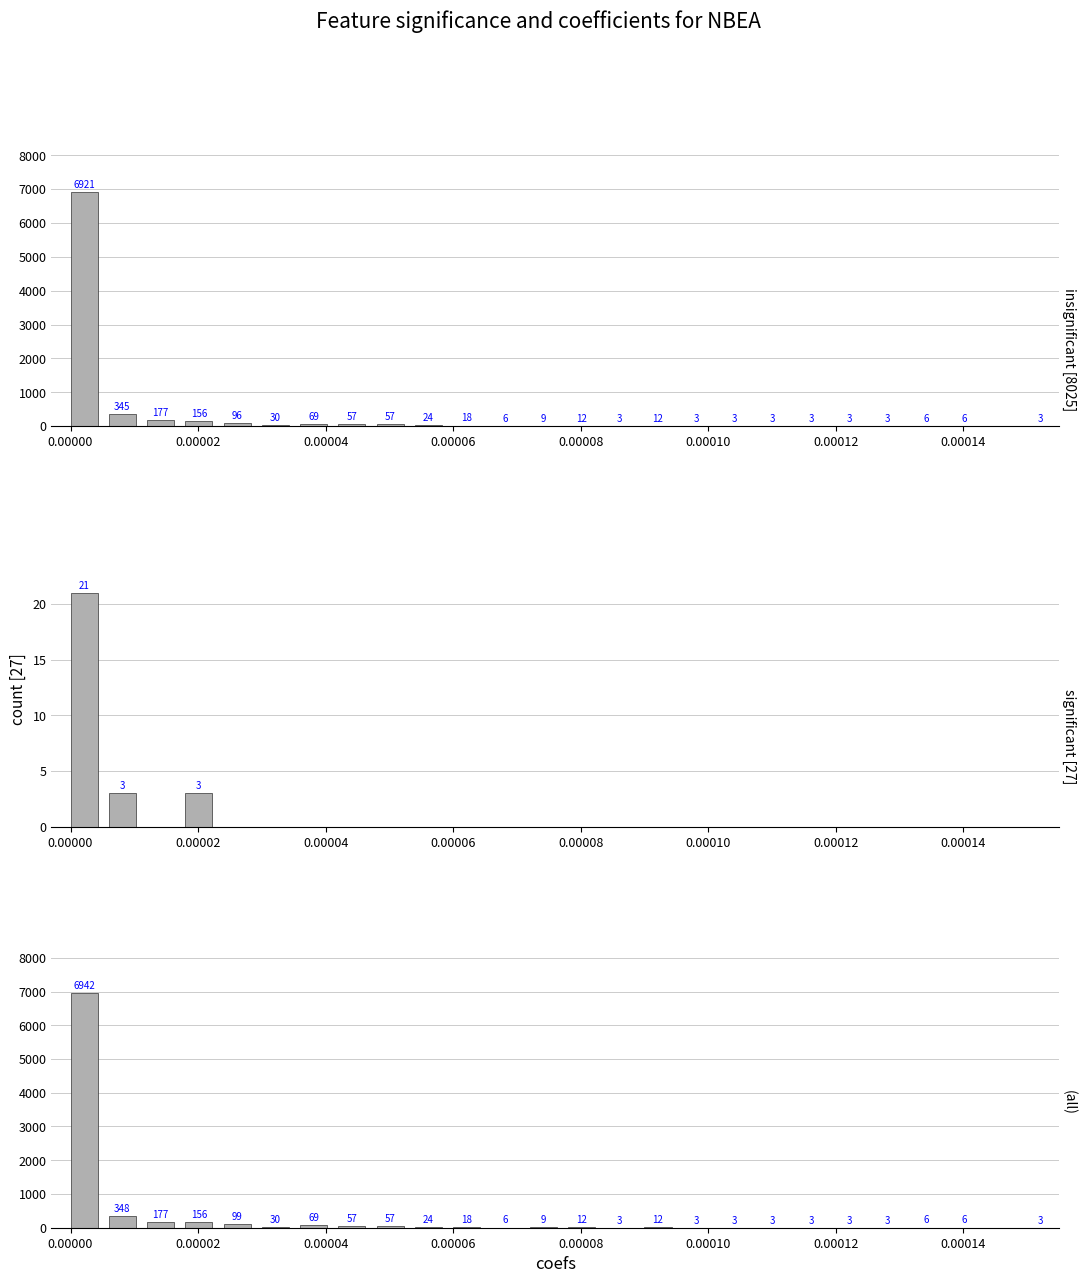

How many values in significant [27] are above zero?

3